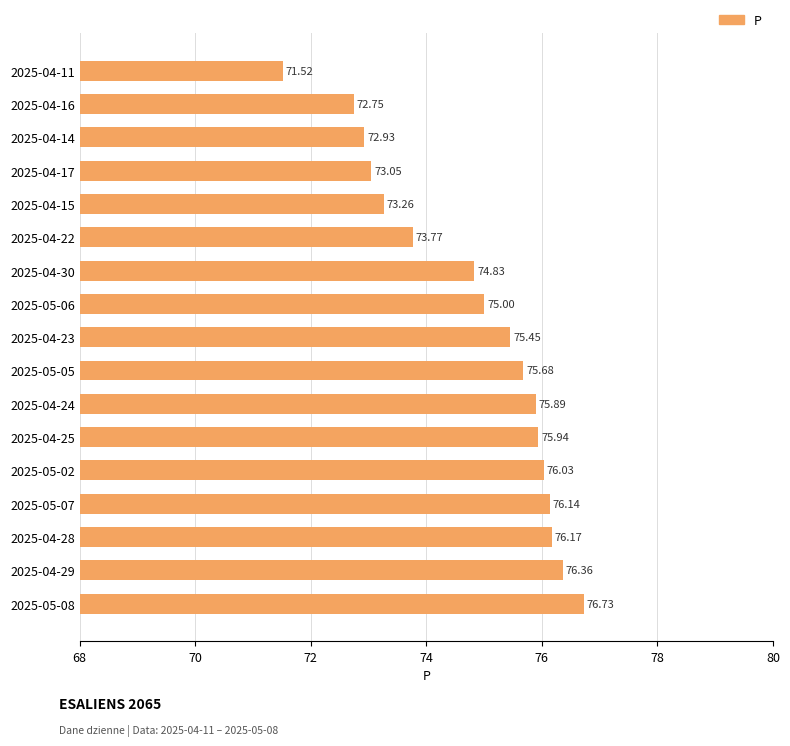

What is the average value?

74.8